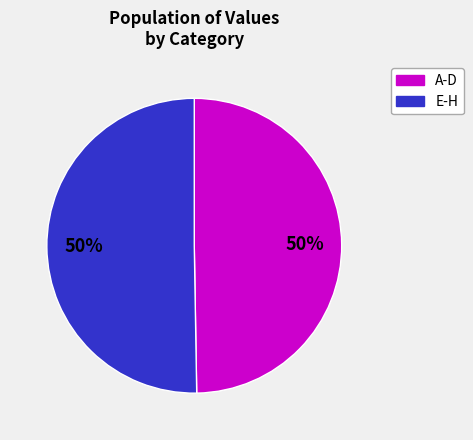

How many segments does this pie chart have?

2